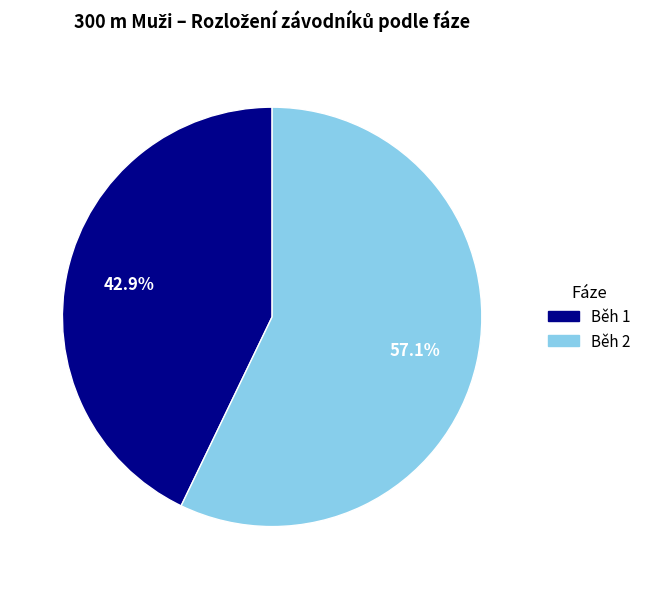

True or false: Běh 2 accounts for 63% of the total.

False